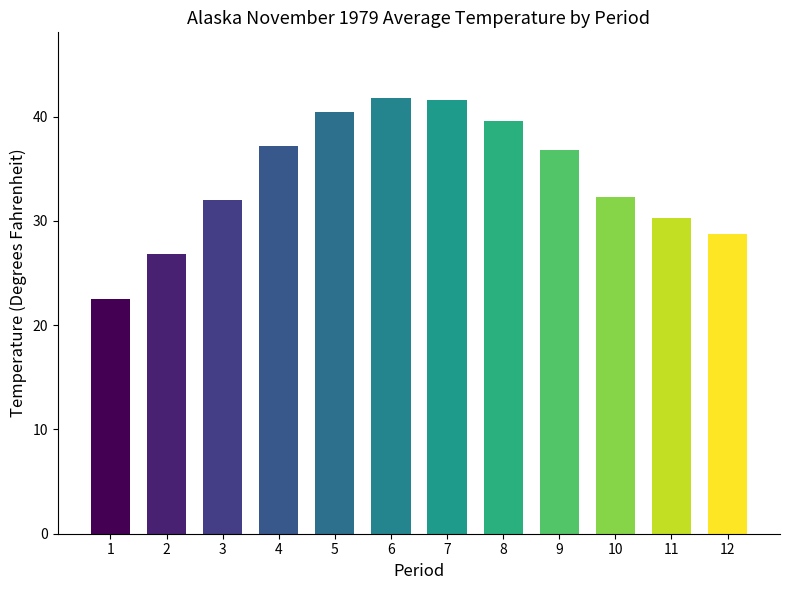

Reading left to right, transcribe all the data shown in this chart.

22.5	26.8	32.0	37.2	40.4	41.8	41.6	39.6	36.8	32.3	30.3	28.7